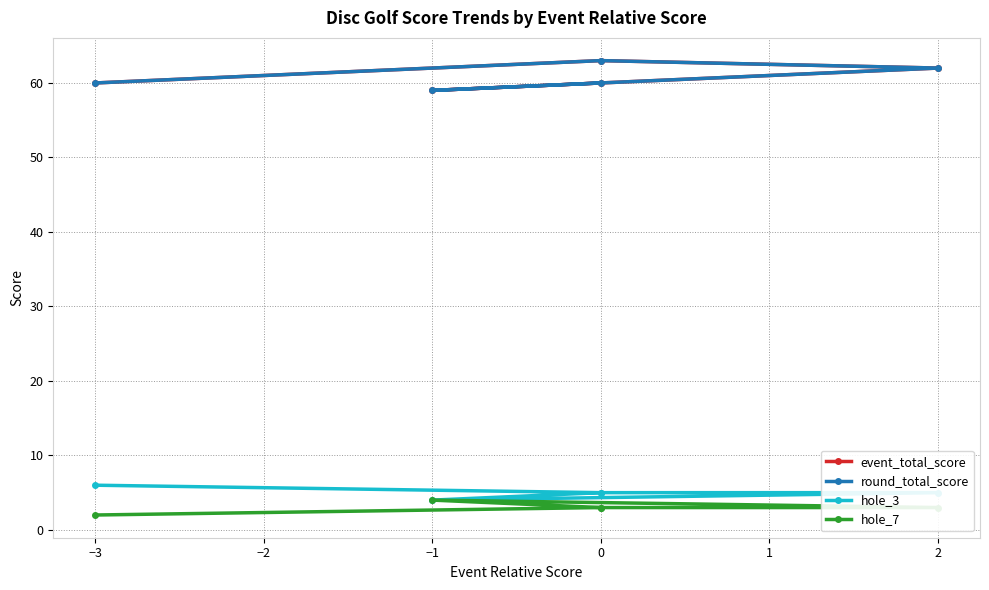

The event_total_score series shows 59 at −1. True or false?

True